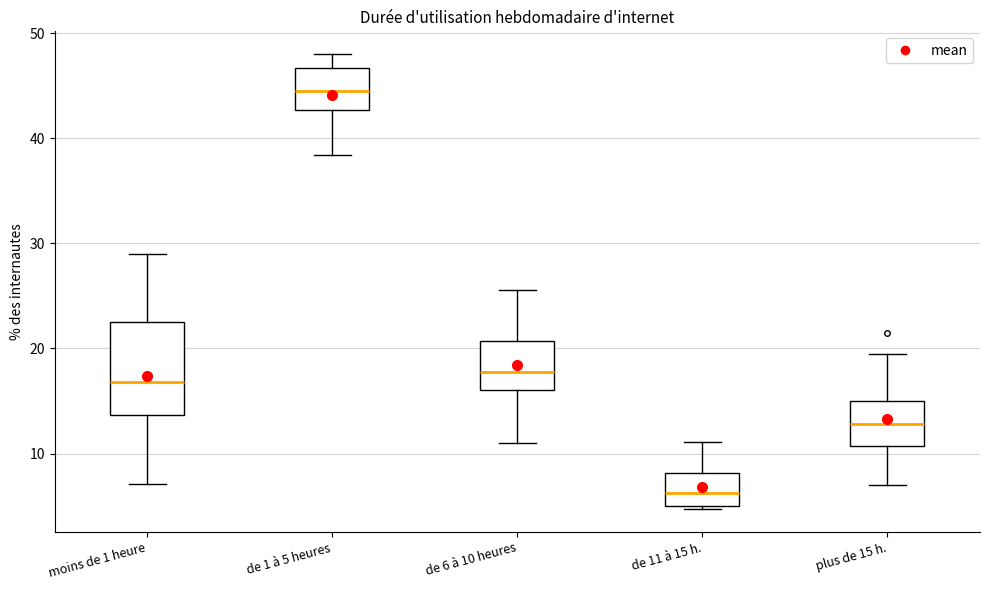

Which box's median line is the lowest?

de 11 à 15 h.